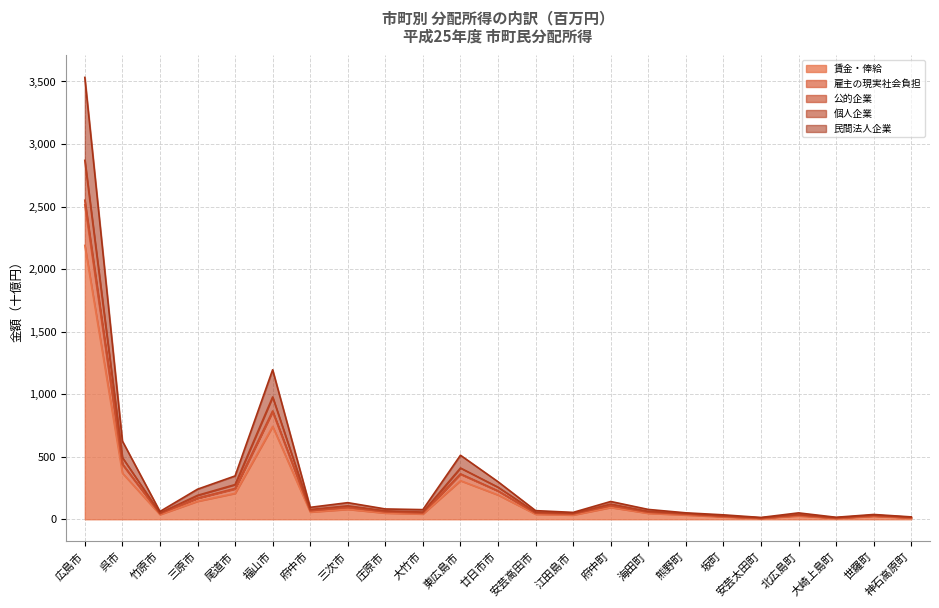

What is the difference between the 賃金・俸給 values at 神石高原町 and 廿日市市?

182.9